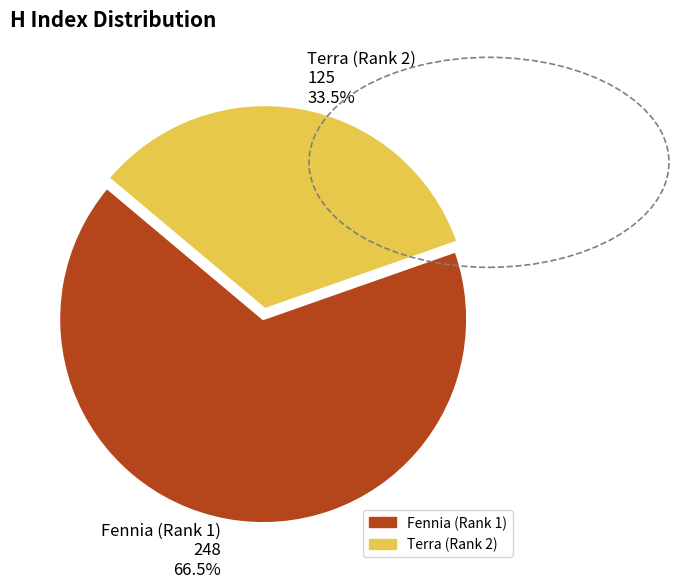

What is the ratio of the value at Fennia (Rank 1) to the value at Terra (Rank 2)?

2.0